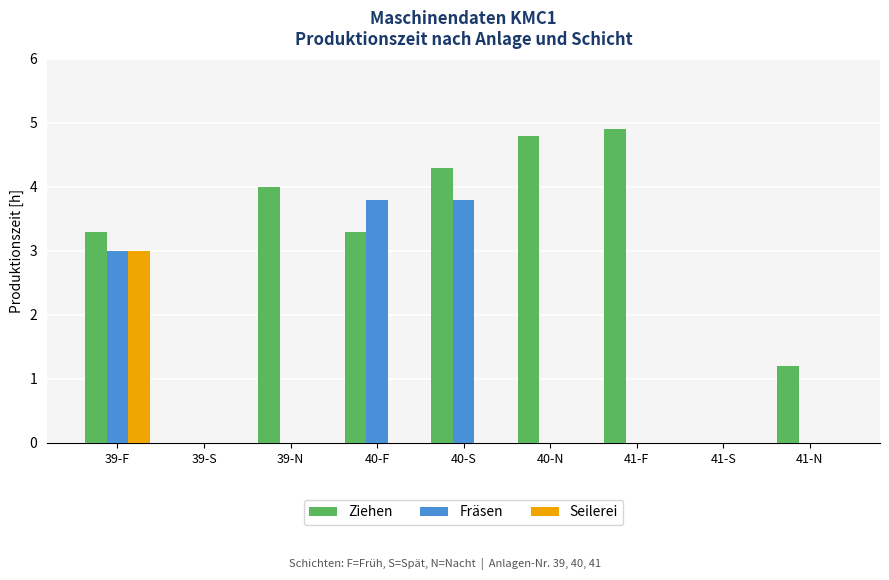

At which category is the sum across all series the highest?

39-F